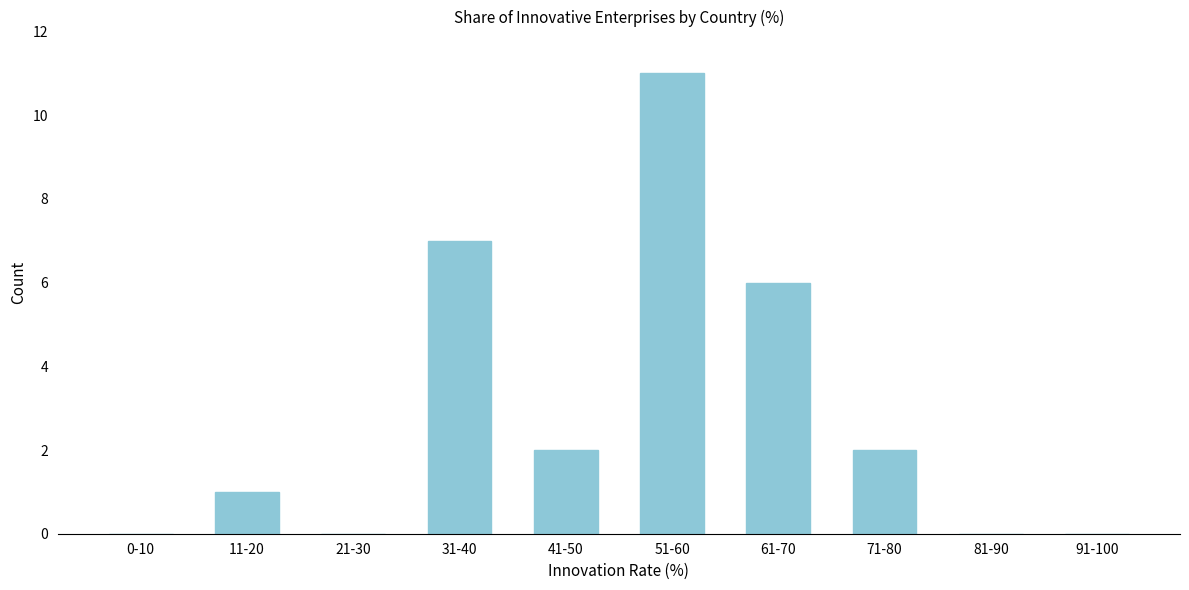

Reading right to left, list all the values displayed in this chart.

91-100=0	81-90=0	71-80=2	61-70=6	51-60=11	41-50=2	31-40=7	21-30=0	11-20=1	0-10=0